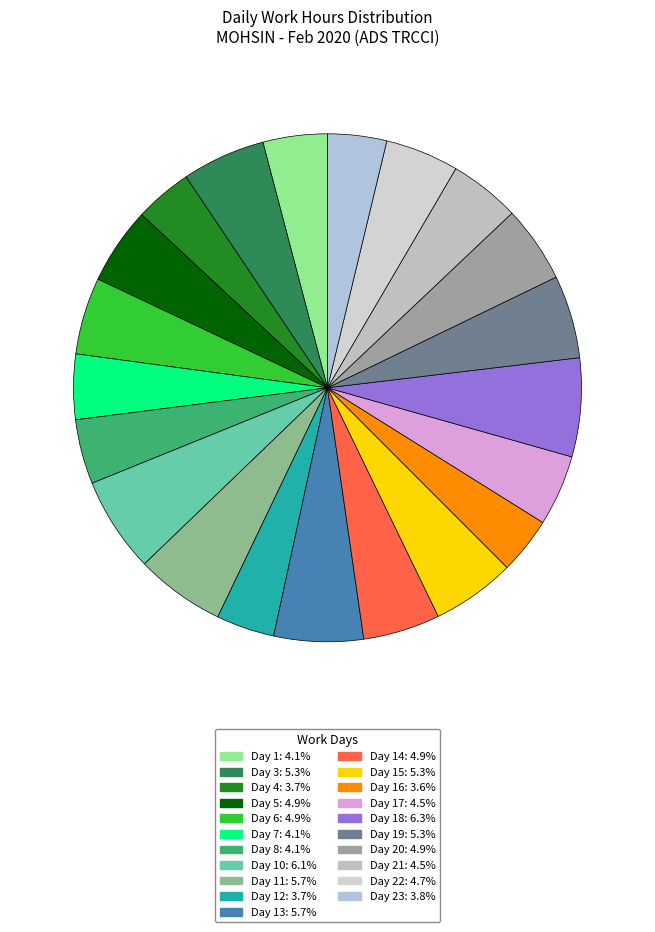

Count the number of slices in the pie.

21